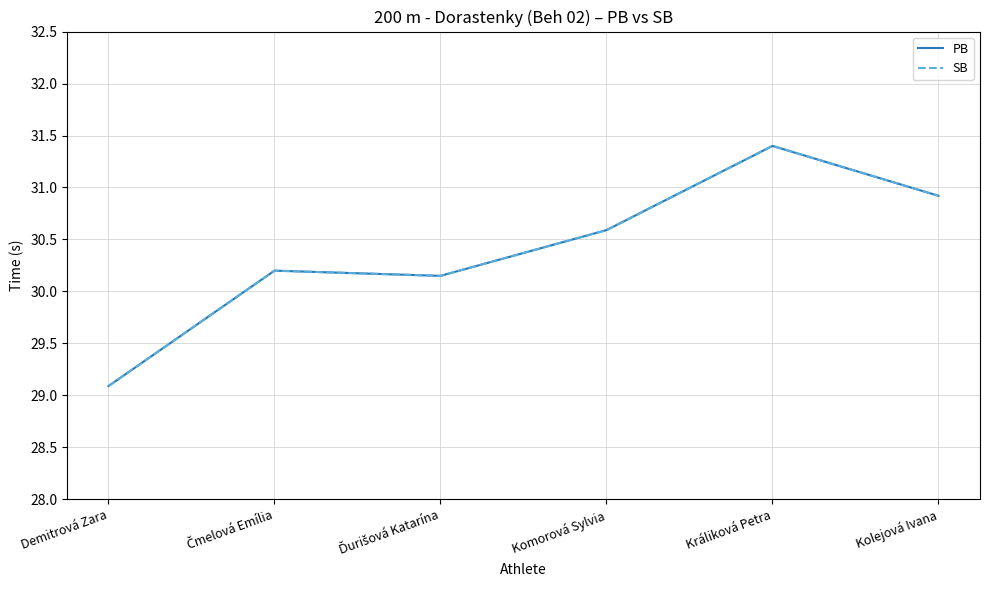

Where is PB nearest to the value 30?

Ďurišová Katarína